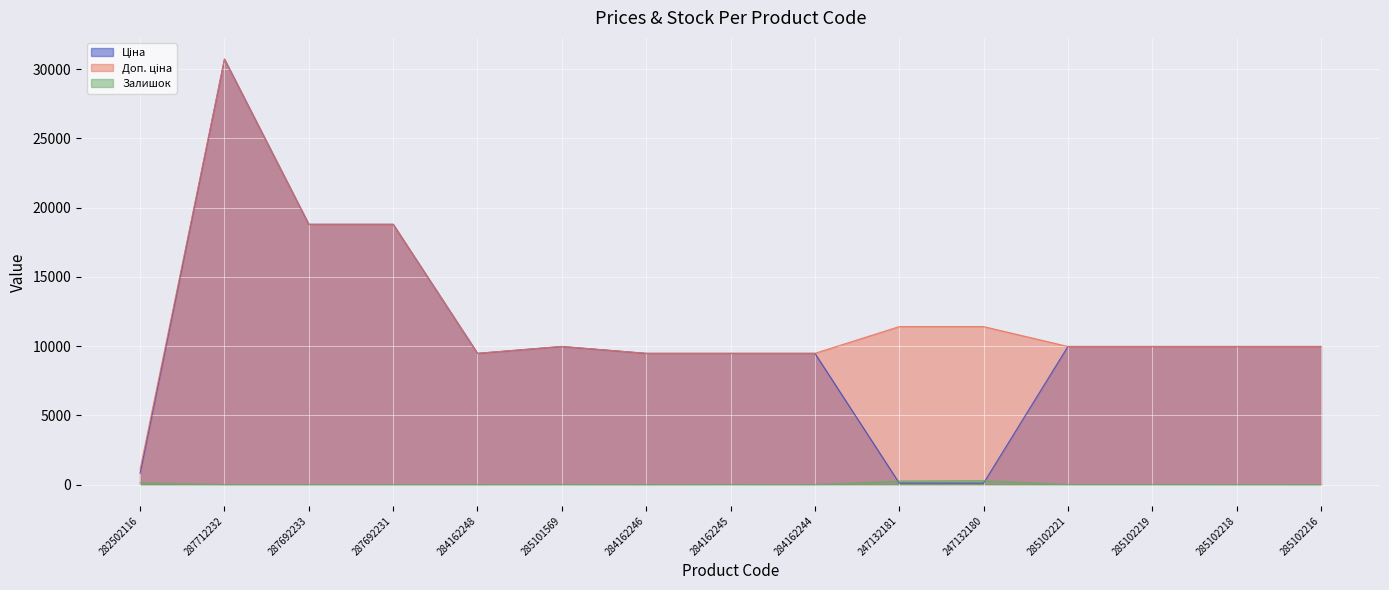

Rank the categories by Ціна value from highest to lowest.

287712232, 287692233, 287692231, 285101569, 285102221, 285102219, 285102218, 285102216, 284162248, 284162246, 284162245, 284162244, 282502116, 247132181, 247132180